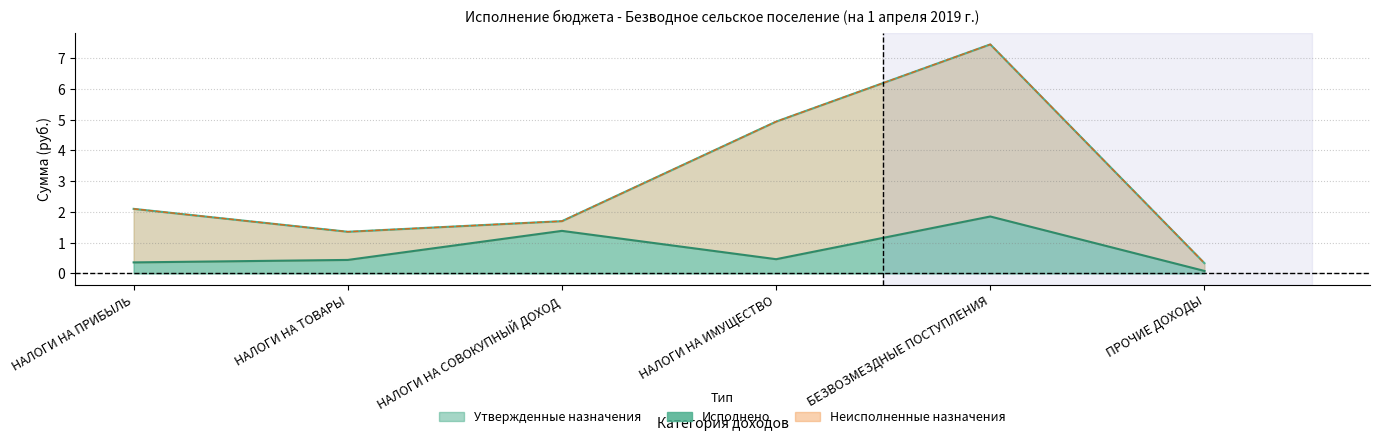

Between НАЛОГИ НА ПРИБЫЛЬ and ПРОЧИЕ ДОХОДЫ, which series saw the biggest shift?

Утвержденные назначения